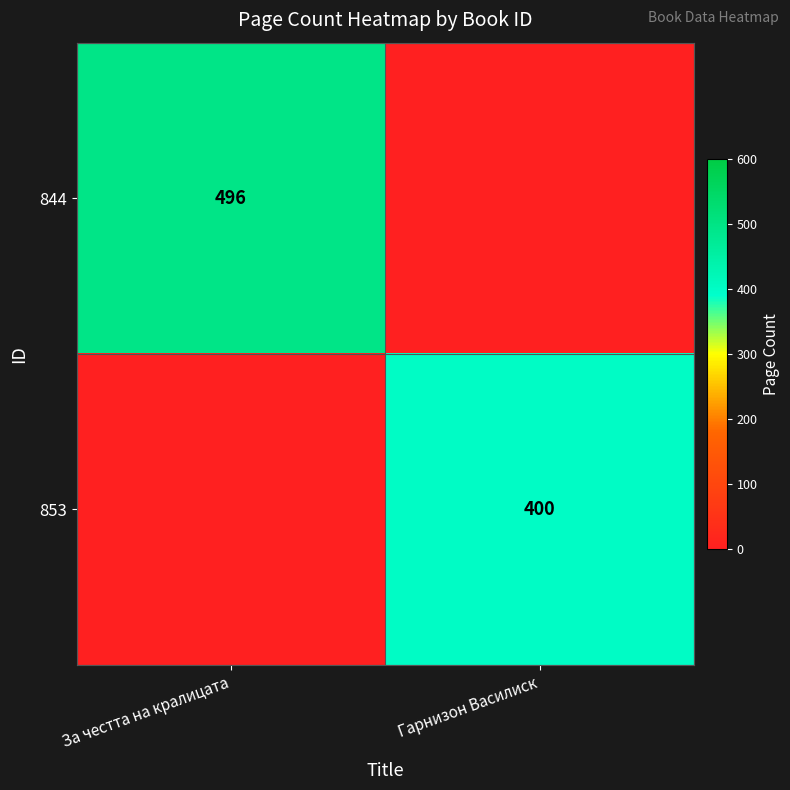

True or false: 853 has a value of 658 at Гарнизон Василиск.

False